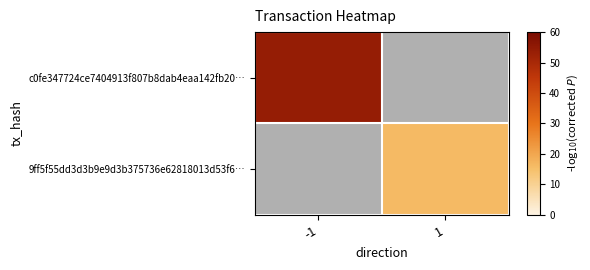

The 9ff5f55dd3d3b9e9d3b375736e62818013d53f6… series shows 22.3 at 1. True or false?

False